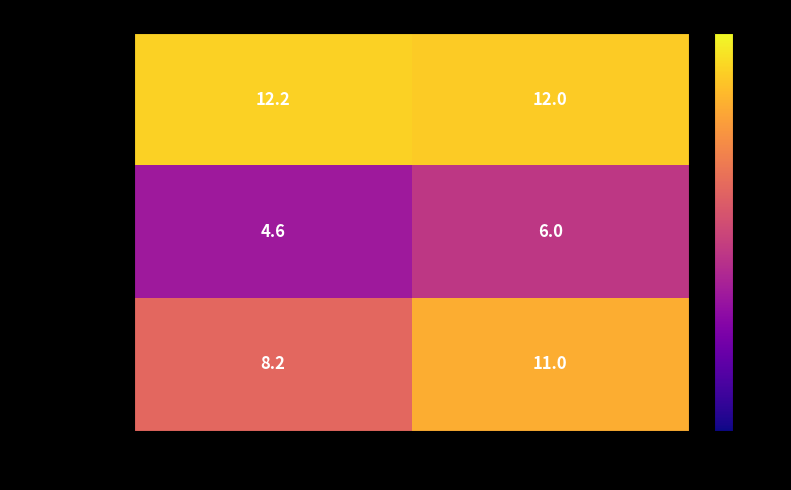

Reading left to right, what are all the values shown in this chart?

Sham: 12.2	12.0
CCI+Vehicle: 4.6	6.0
CCI+UMB100: 8.2	11.0